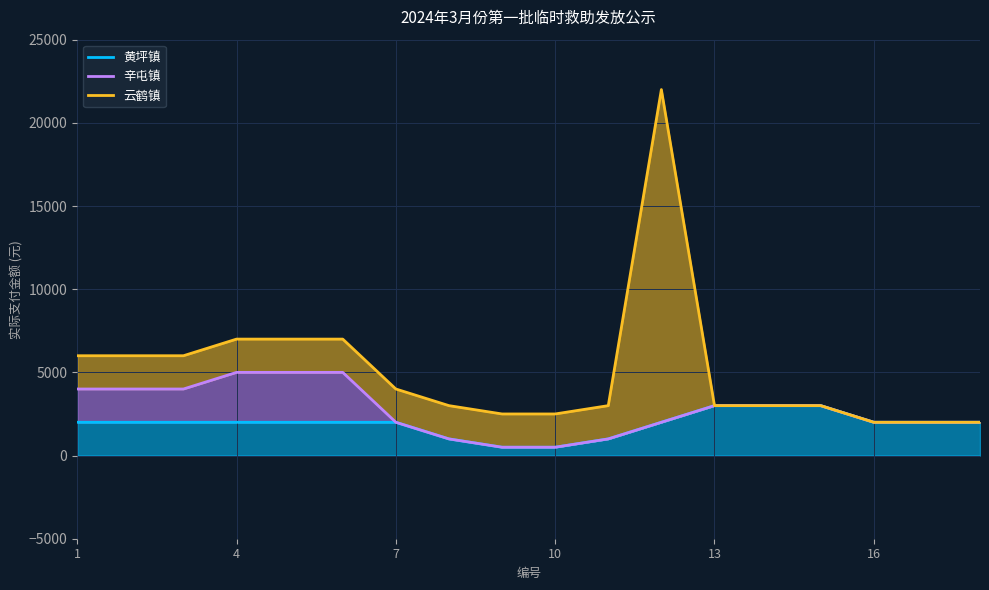

Which series has the widest spread of values?

云鹤镇